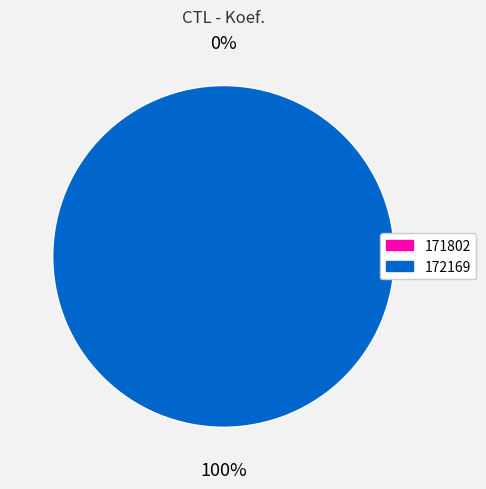

Which has a higher value, 171802 or 172169?

172169